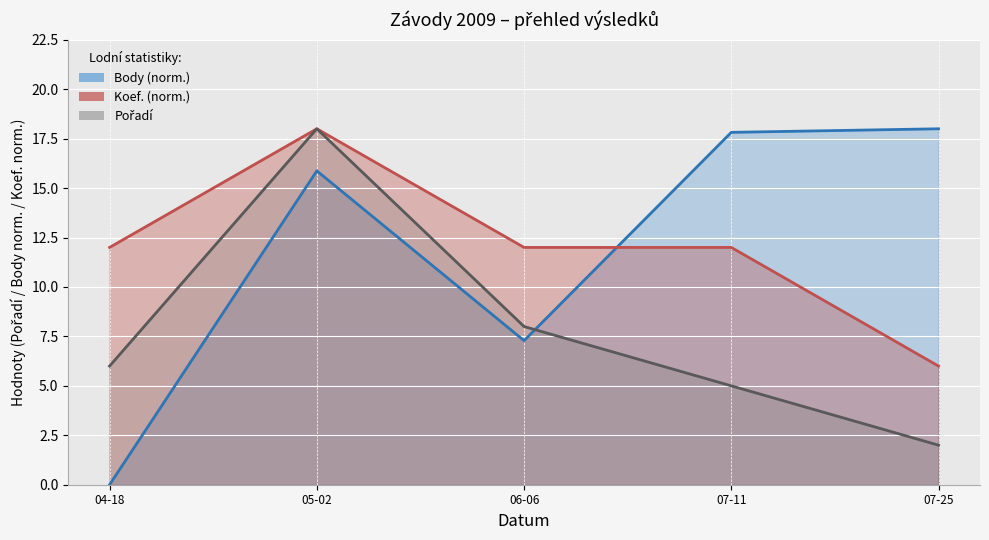

Is the value of Koef. at 07-25 greater than the value of Pořadí at 04-18?

No